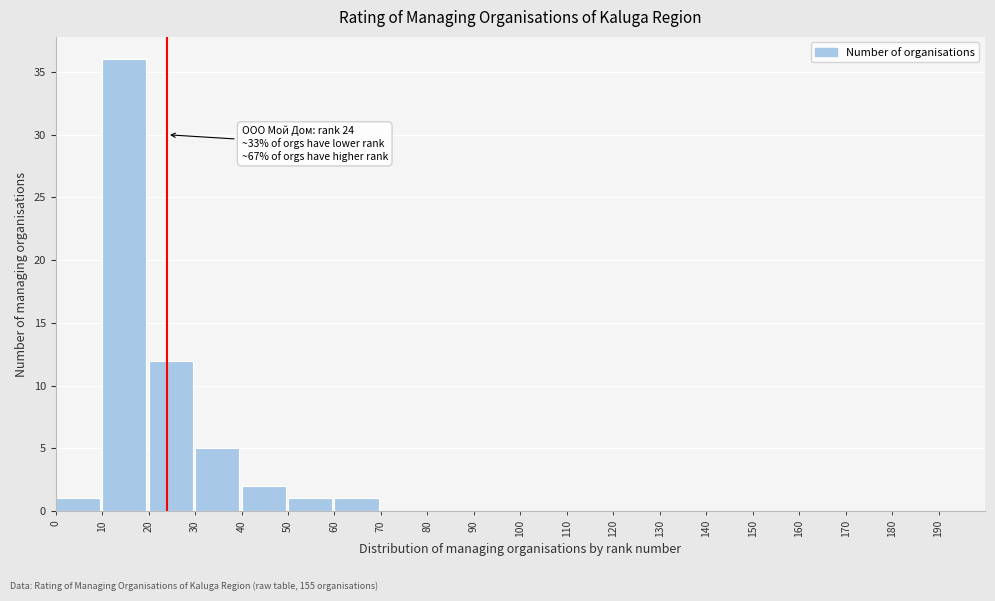

Reading left to right, extract all data points from this chart.

0=1	10=36	20=12	30=5	40=2	50=1	60=1	70=0	80=0	90=0	100=0	110=0	120=0	130=0	140=0	150=0	160=0	170=0	180=0	190=0